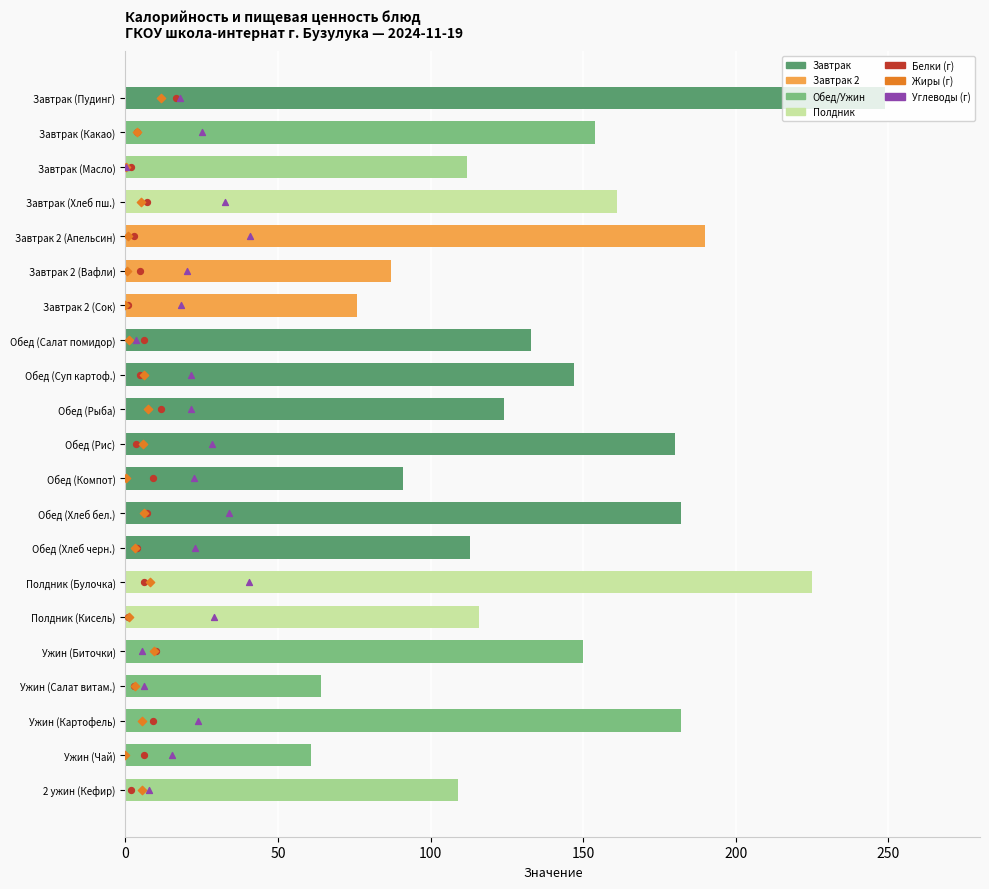

Which series has the largest total across all categories?

Калорийность